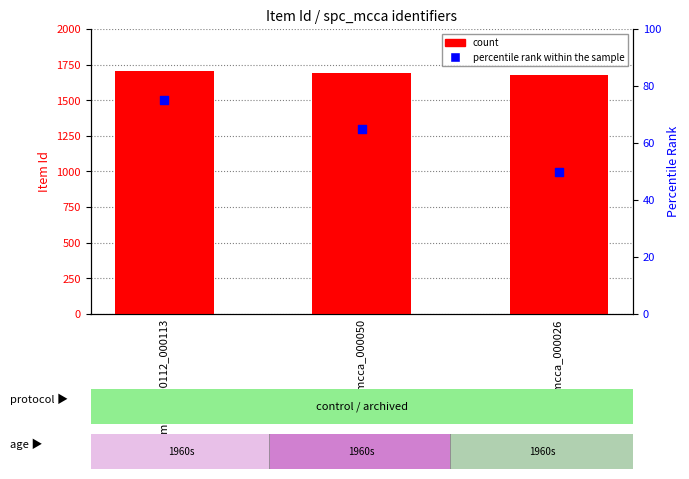

Which series has the largest total across all categories?

count